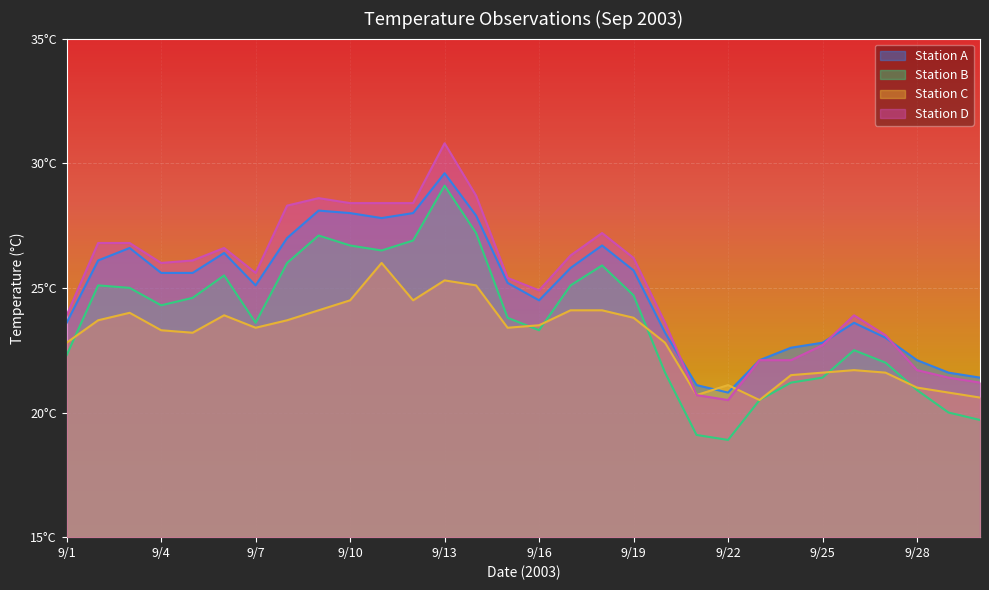

Which series has the largest range (max minus min)?

Station D